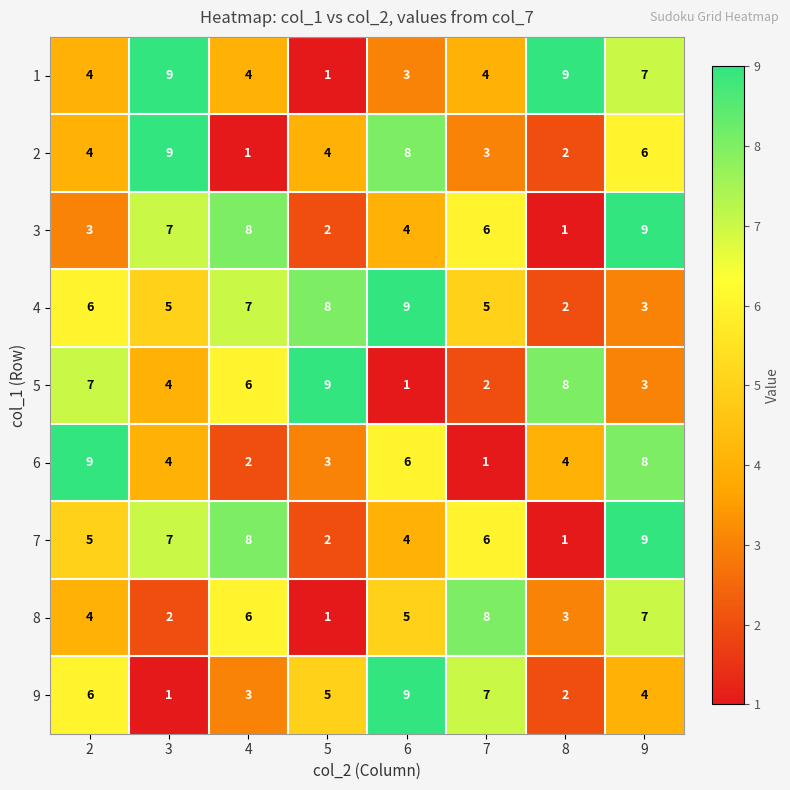

At how many categories does at least one series exceed 1?

8